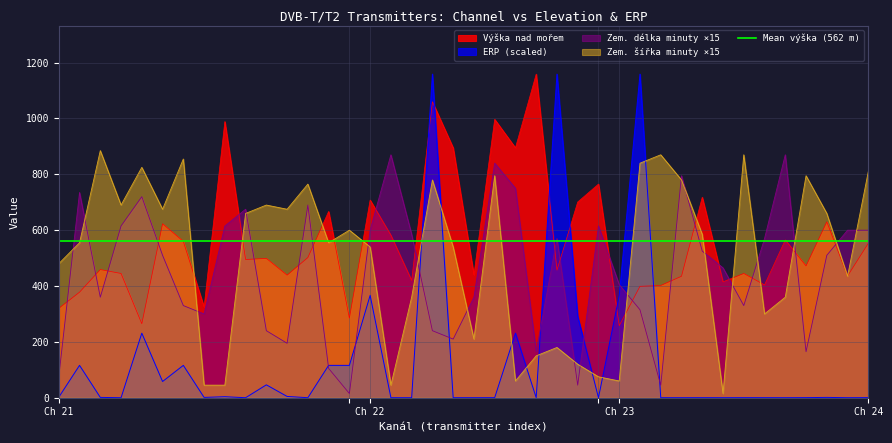

At which category does the chart reach its minimum across all series?

21